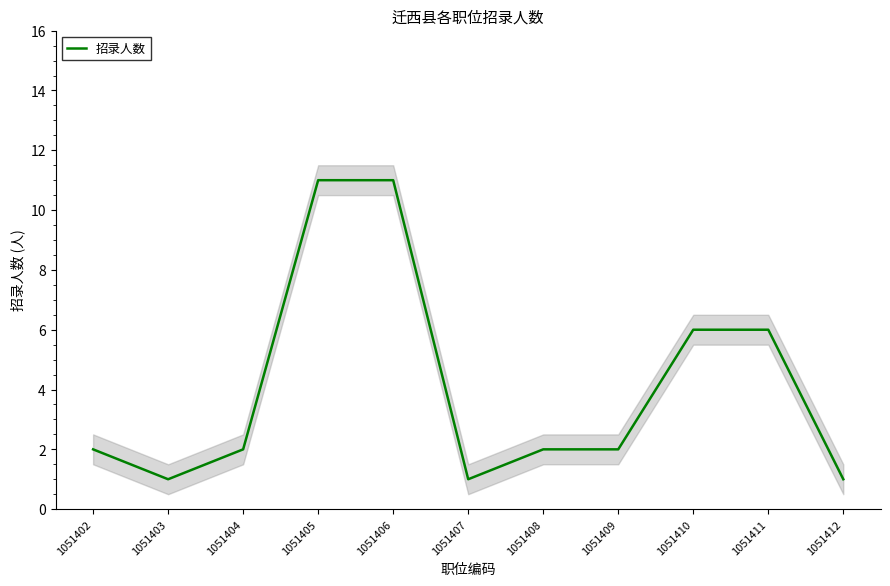

List the labels in order of value, smallest first.

1051403, 1051407, 1051412, 1051402, 1051404, 1051408, 1051409, 1051410, 1051411, 1051405, 1051406